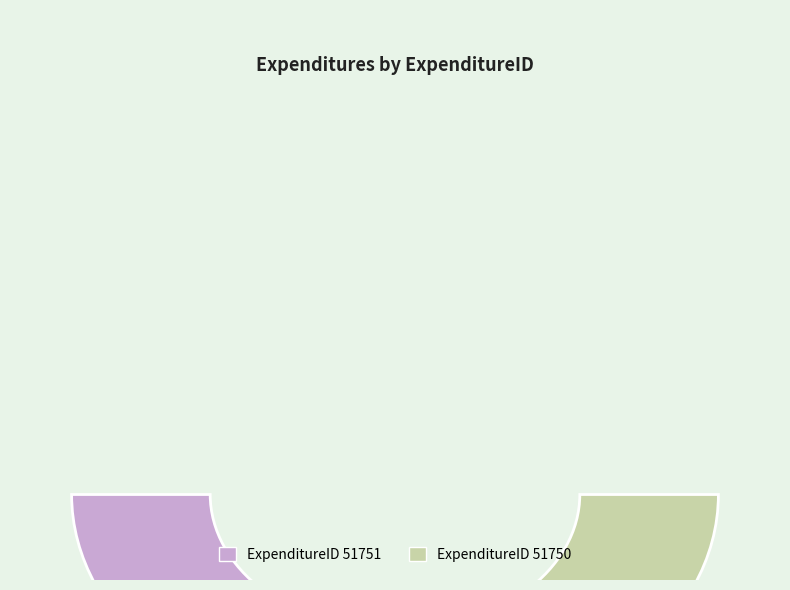

To the nearest percent, what is the difference between the largest and smallest slice percentages?

1%